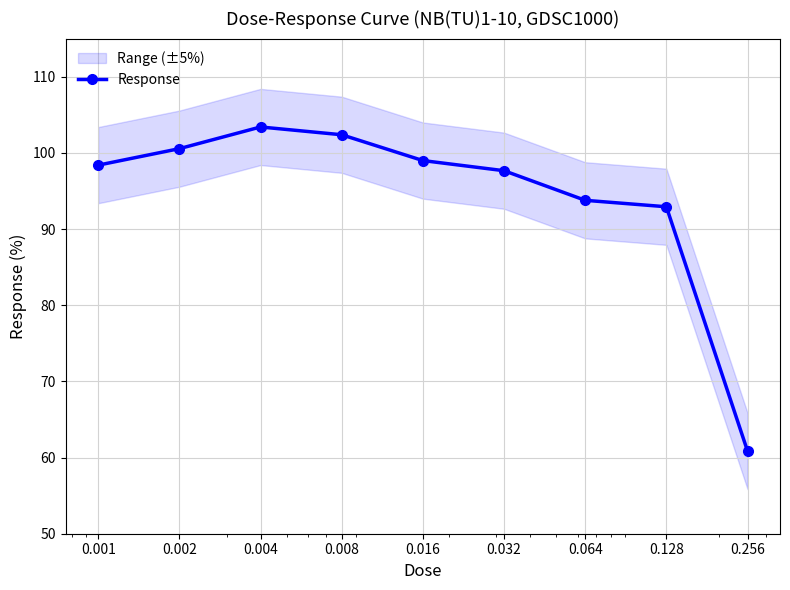

Does the chart have visible grid lines?

Yes